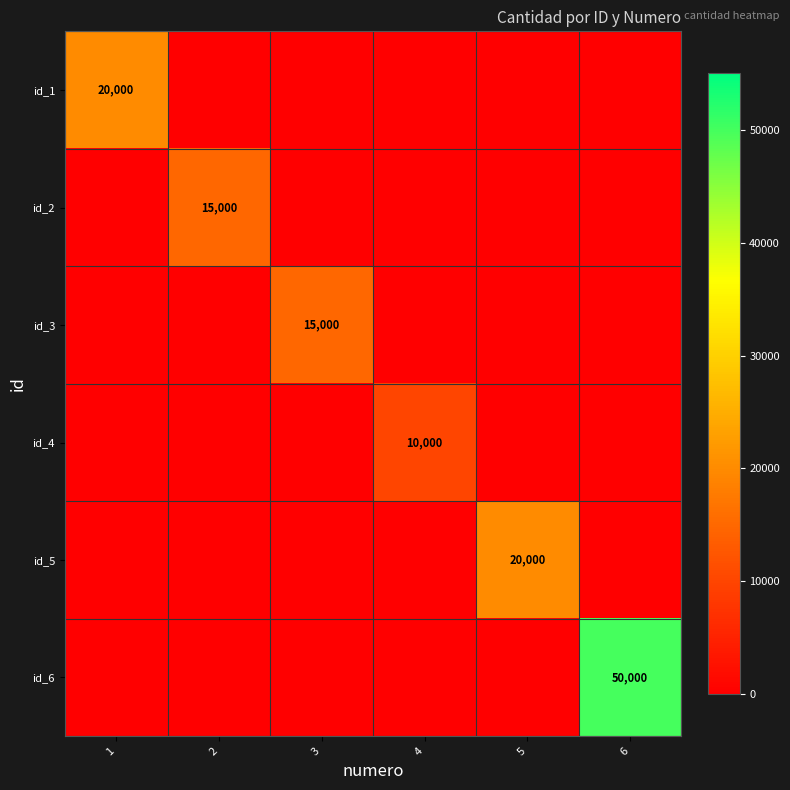

True or false: id_3 has a value of 6230 at 3.

False